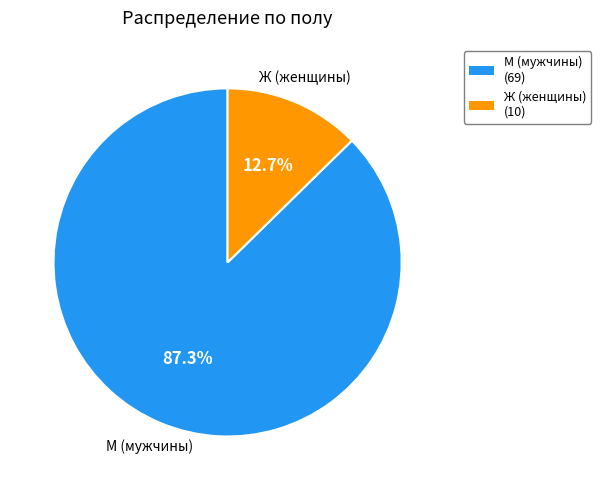

Which category accounts for the majority?

М